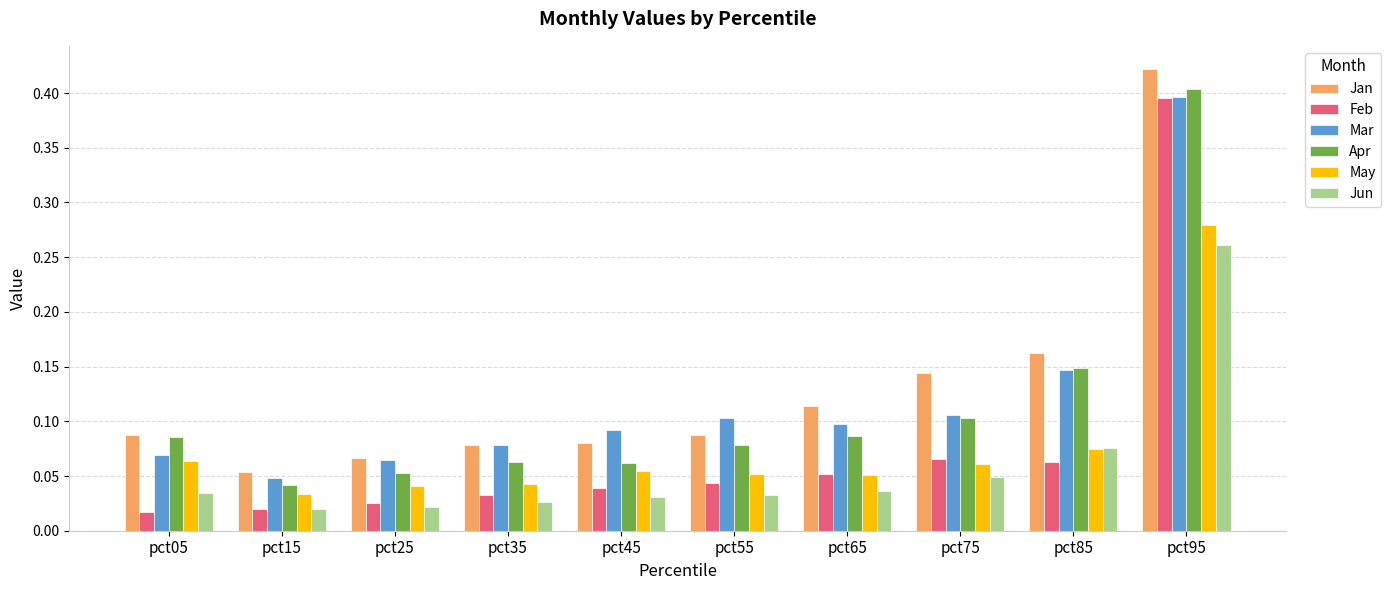

Which series changed the most between pct45 and pct95?

Feb